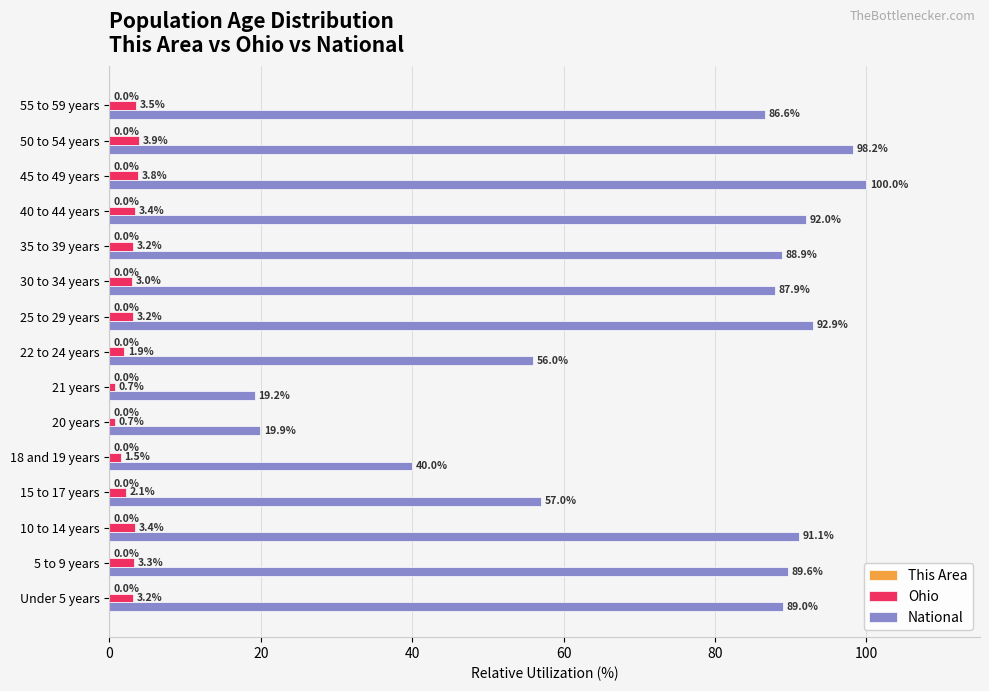

True or false: Ohio has a value of 3.0 at 30 to 34 years.

True